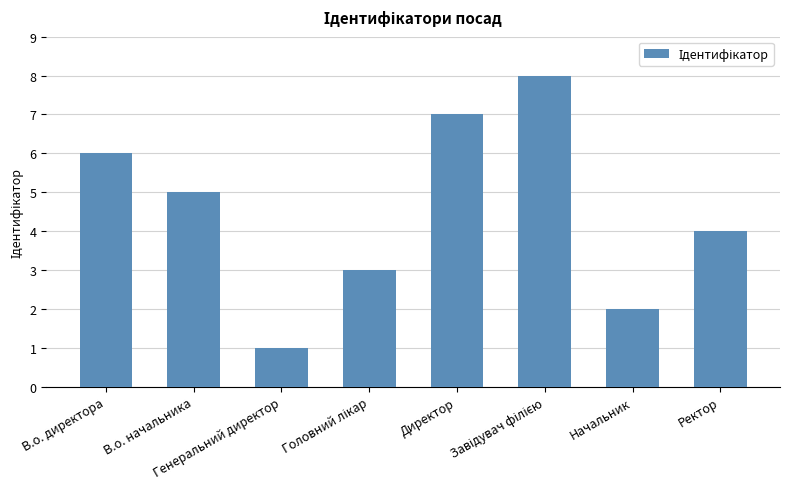

Does the chart contain stacked bars?

No